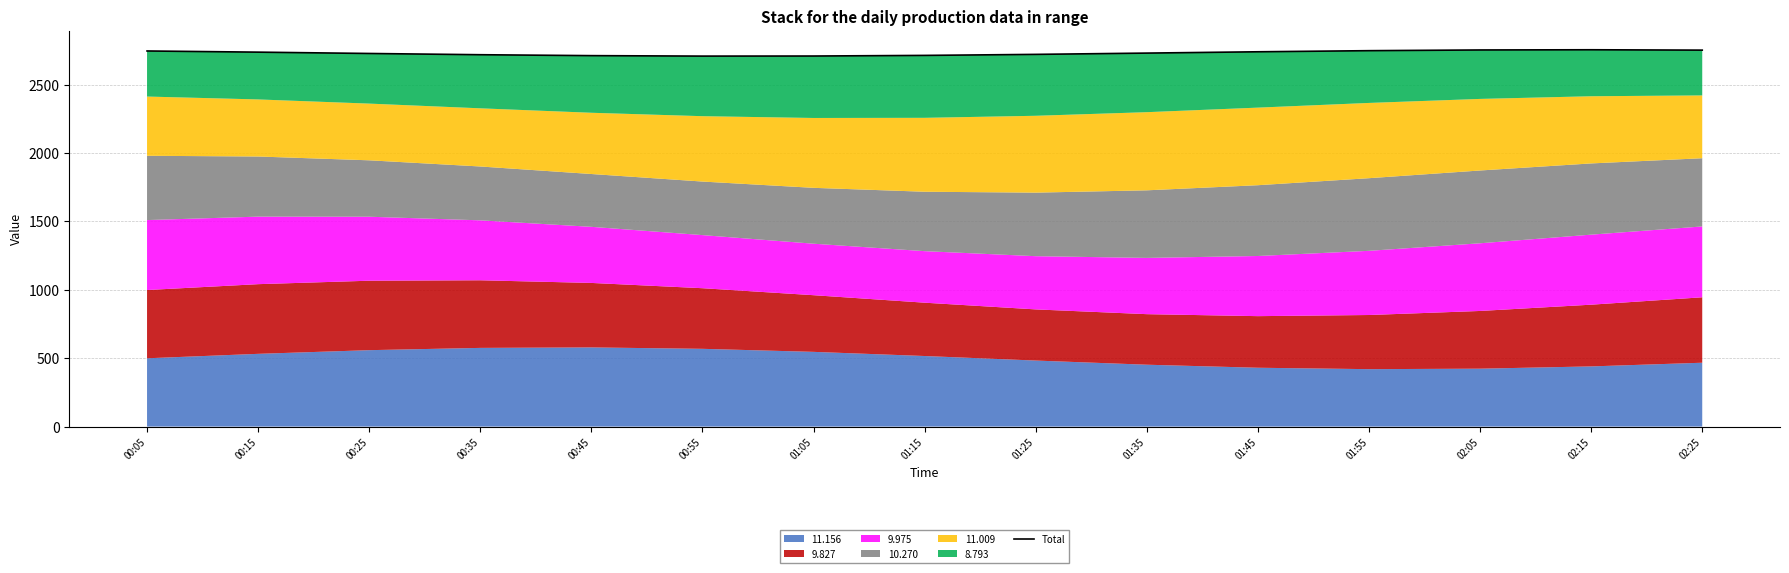

What is the minimum value shown in the chart?

2709.5